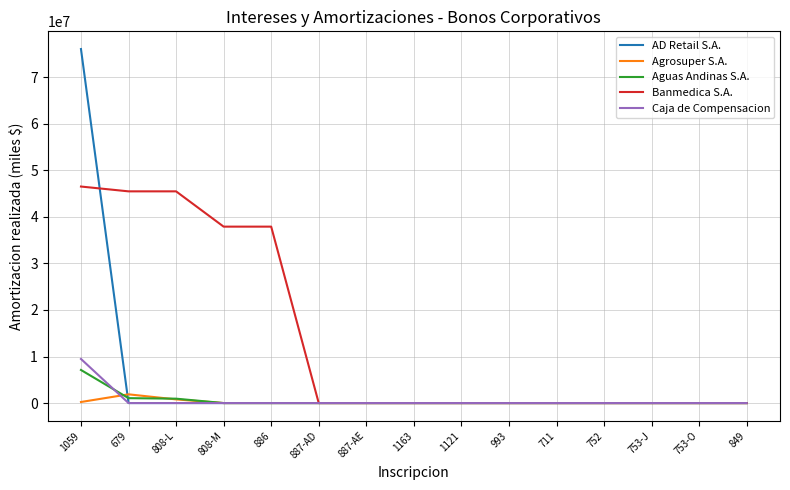

Rank the series by their maximum value, from highest to lowest.

AD Retail S.A., Banmedica S.A., Caja de Compensacion, Aguas Andinas S.A., Agrosuper S.A.